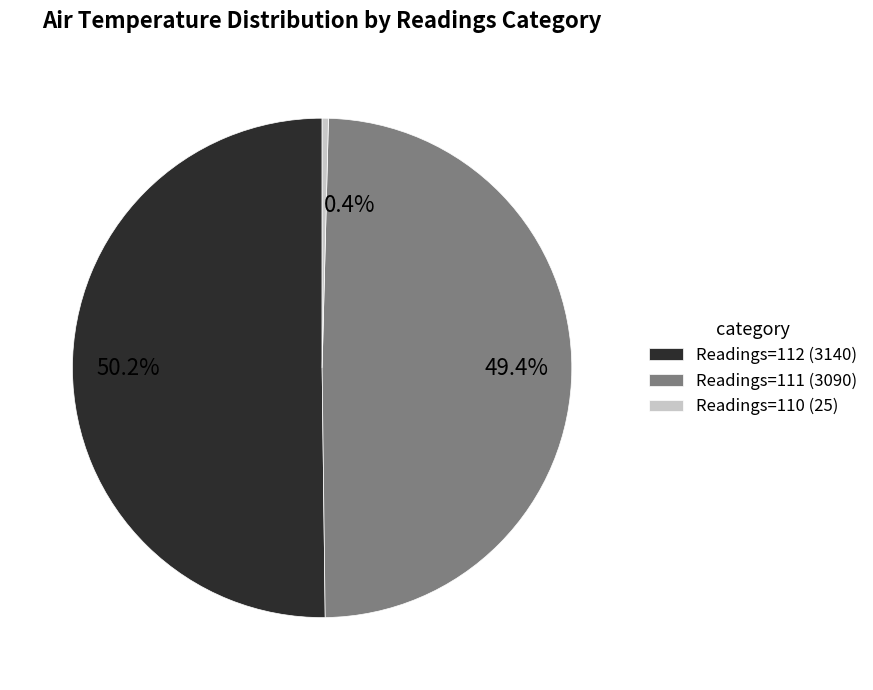

What percentage is NOT represented by 49.4%?

50.6%